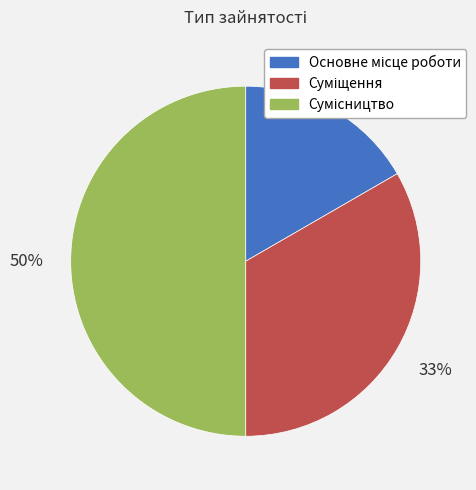

To the nearest percent, what is the average slice percentage?

33%